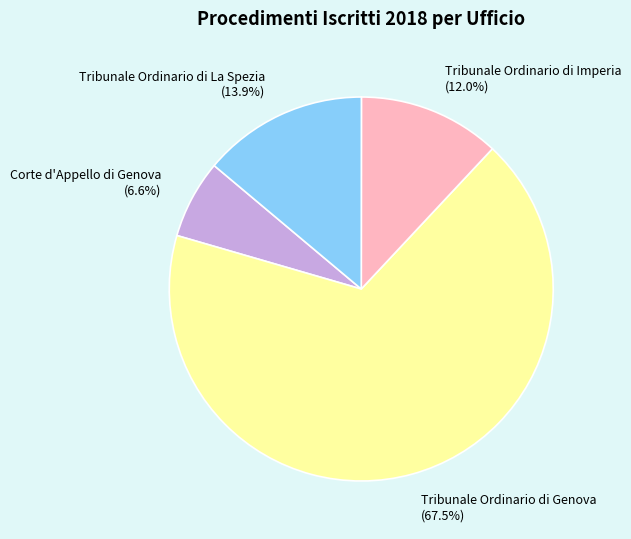

Between Corte d'Appello di Genova (6.6%) and Tribunale Ordinario di Genova (67.5%), which is larger?

Tribunale Ordinario di Genova (67.5%)